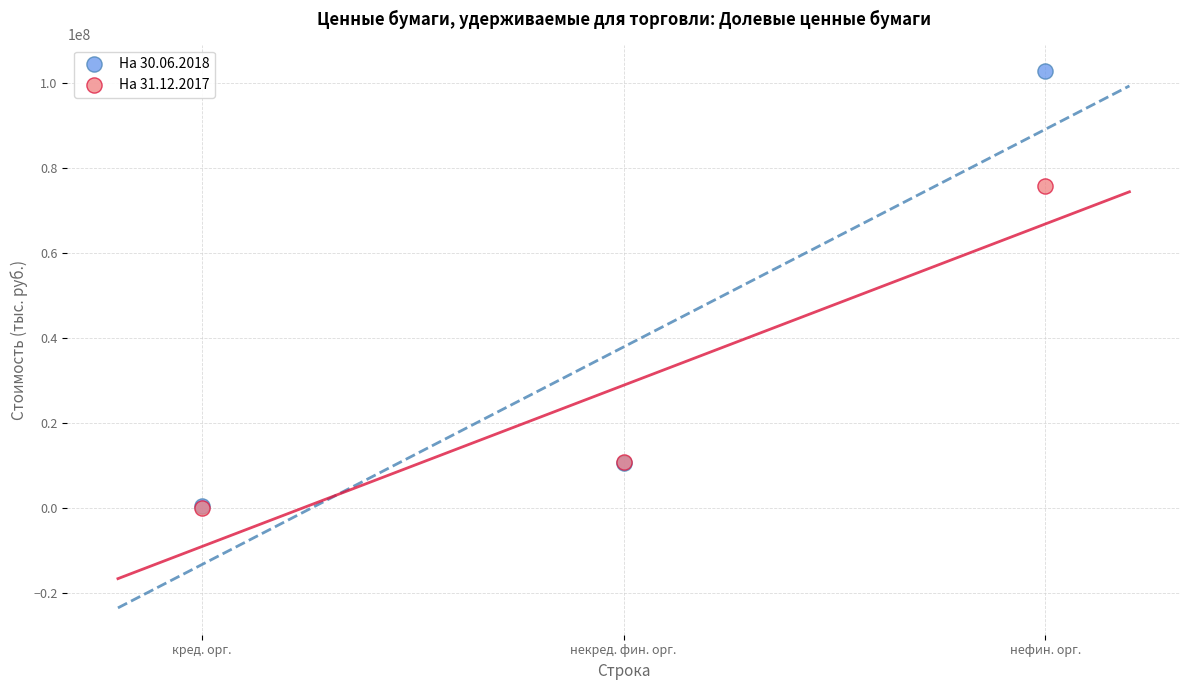

Which series contains the highest Y value?

На 30.06.2018